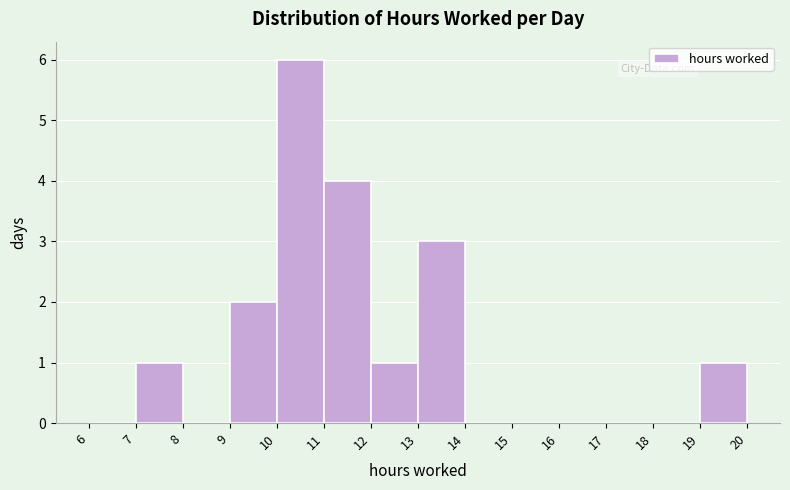

Reading left to right, transcribe this chart: for each bar, give the range it covers on the x-axis and its height. The values are not printed on the chart, so give them approximately, as read against the axis.

6 to 7: 0
7 to 8: 1
8 to 9: 0
9 to 10: 2
10 to 11: 6
11 to 12: 4
12 to 13: 1
13 to 14: 3
14 to 15: 0
15 to 16: 0
16 to 17: 0
17 to 18: 0
18 to 19: 0
19 to 20: 1